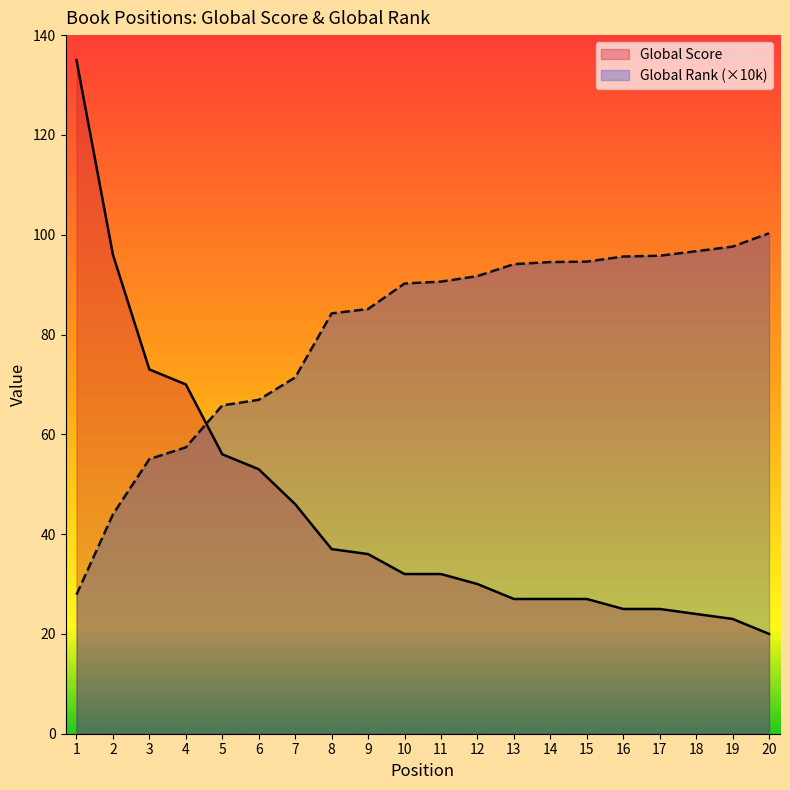

Reading left to right, extract all data points from this chart.

Global Score: 1=135.0	2=96.0	3=73.0	4=70.0	5=56.0	6=53.0	7=46.0	8=37.0	9=36.0	10=32.0	11=32.0	12=30.0	13=27.0	14=27.0	15=27.0	16=25.0	17=25.0	18=24.0	19=23.0	20=20.0
Global Rank (×10k): 1=27.9	2=43.9	3=55.0	4=57.4	5=65.8	6=66.9	7=71.4	8=84.2	9=85.1	10=90.2	11=90.6	12=91.7	13=94.1	14=94.5	15=94.6	16=95.6	17=95.8	18=96.7	19=97.6	20=100.3